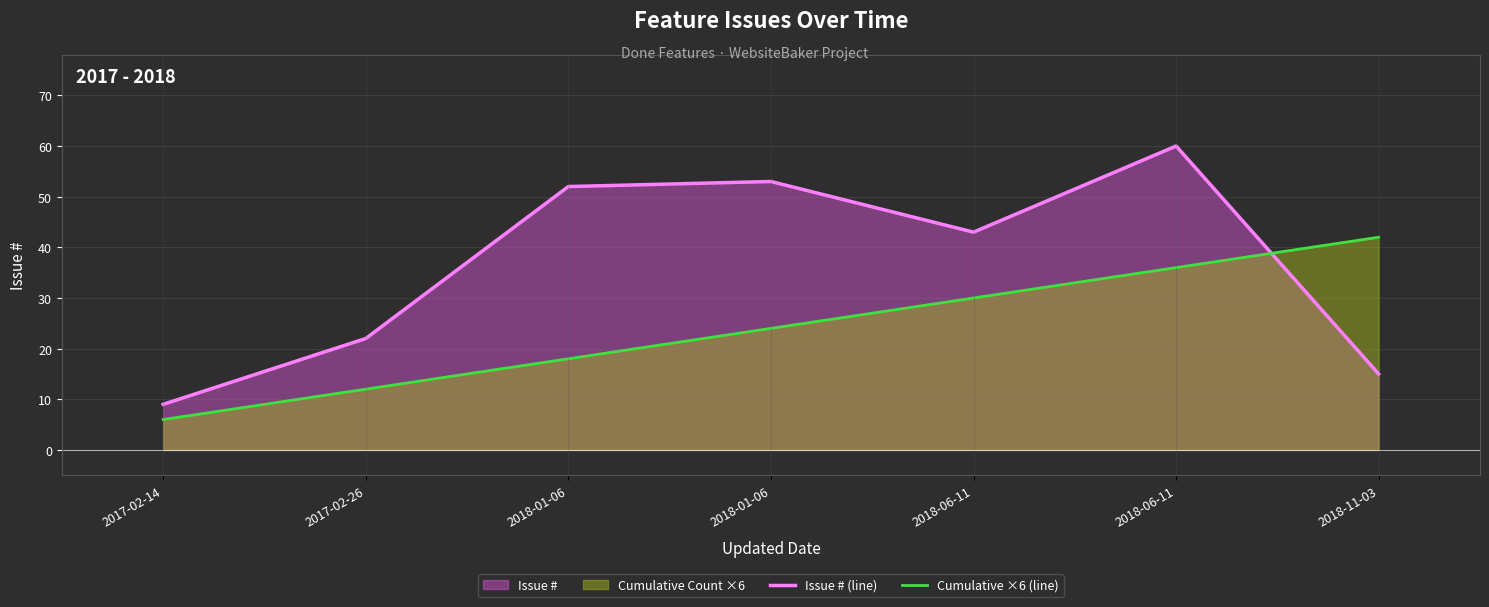

Does the chart have visible grid lines?

Yes